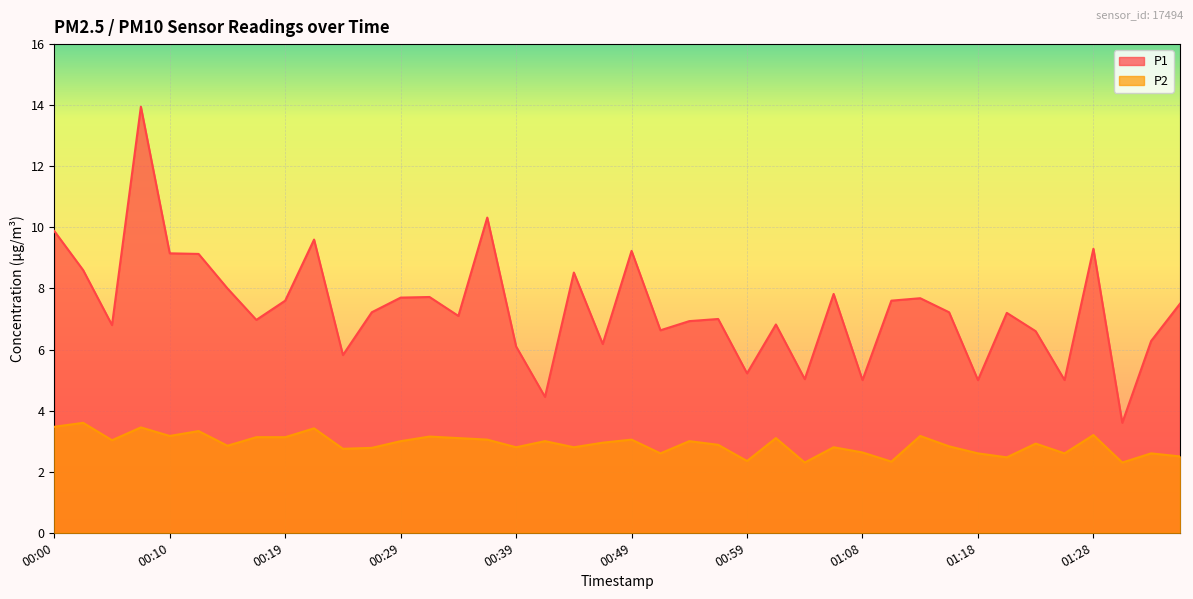

What is the maximum value shown in the chart?

13.9